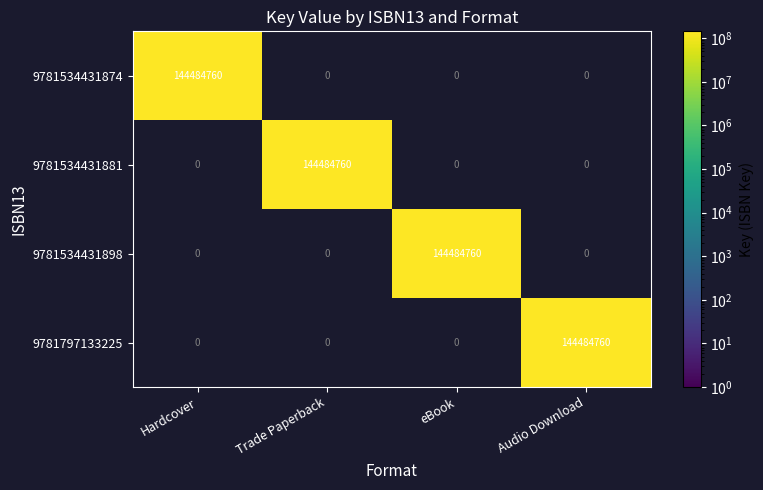

What is the spread (max minus min) of values at Hardcover?

144484760